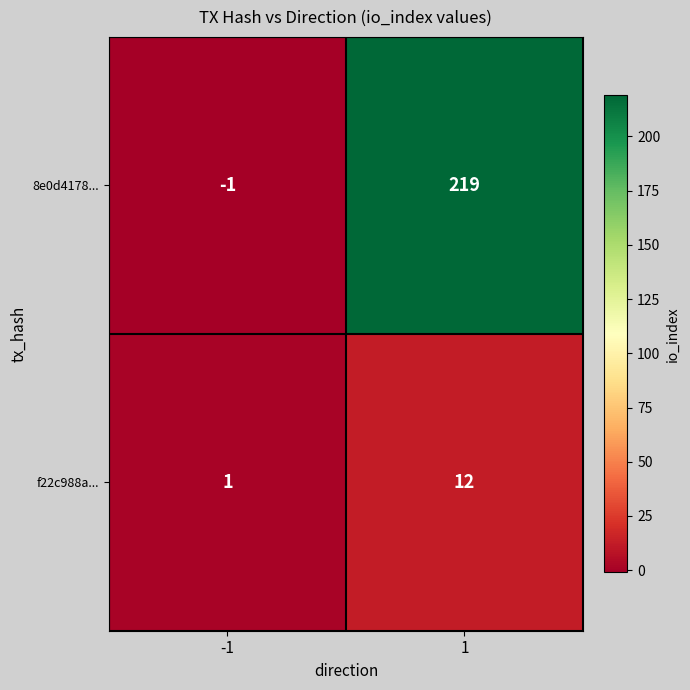

What is the spread (max minus min) of values at -1?

2